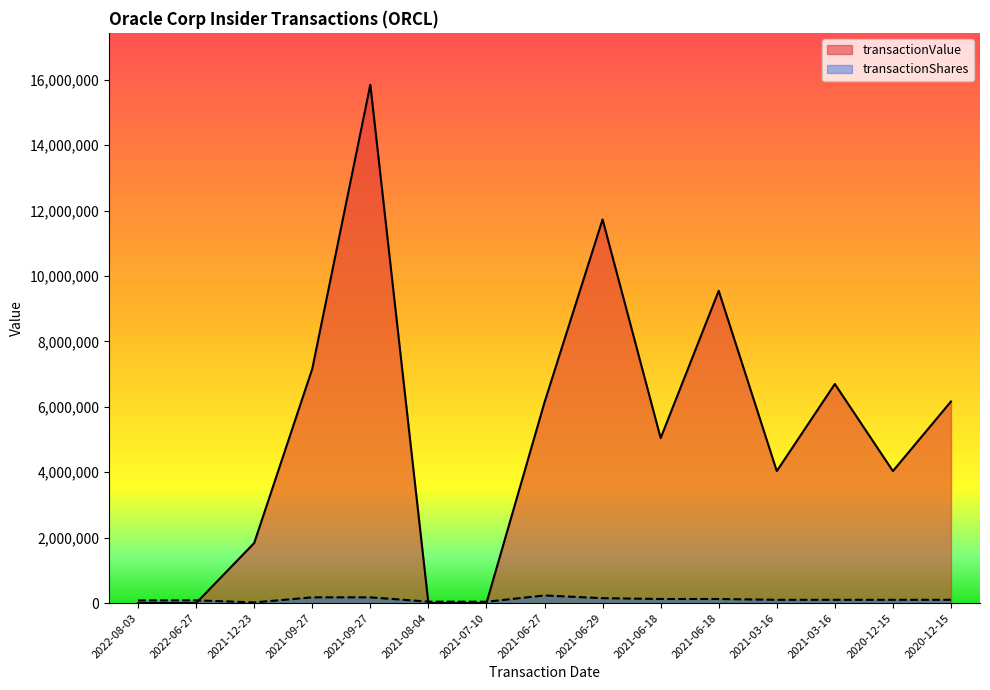

Where is the first local maximum for transactionShares?

2022-06-27